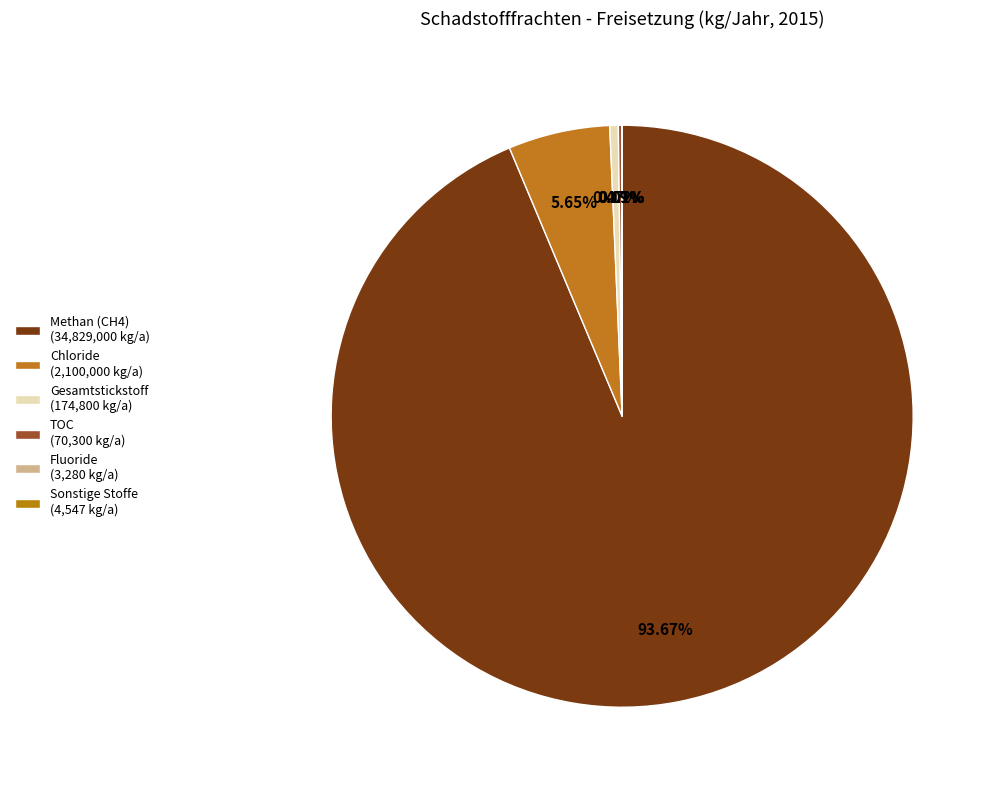

Which slice represents more than half of the pie?

Methan (CH4) (34,829,000 kg/a)